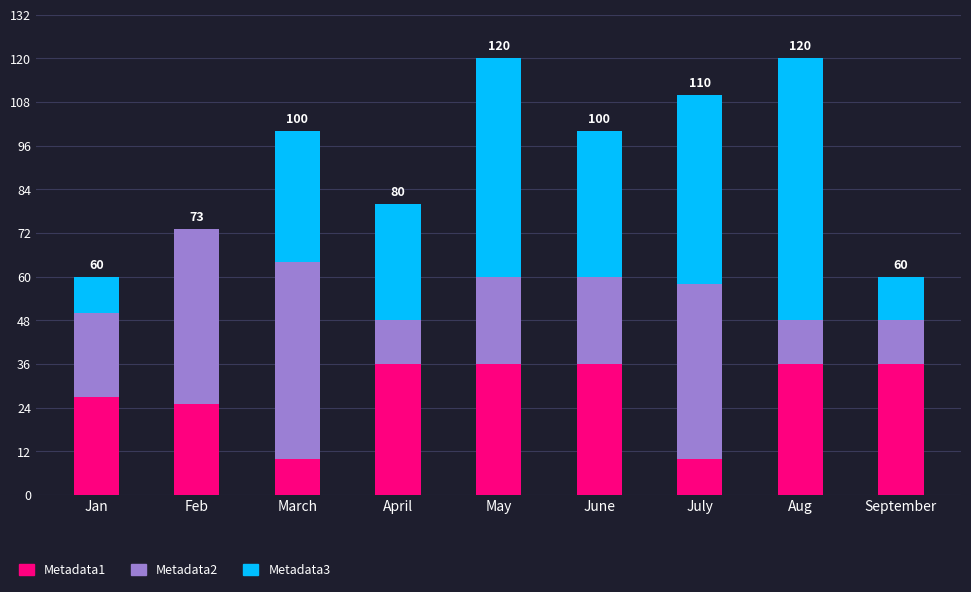

How many series are shown in this chart?

3